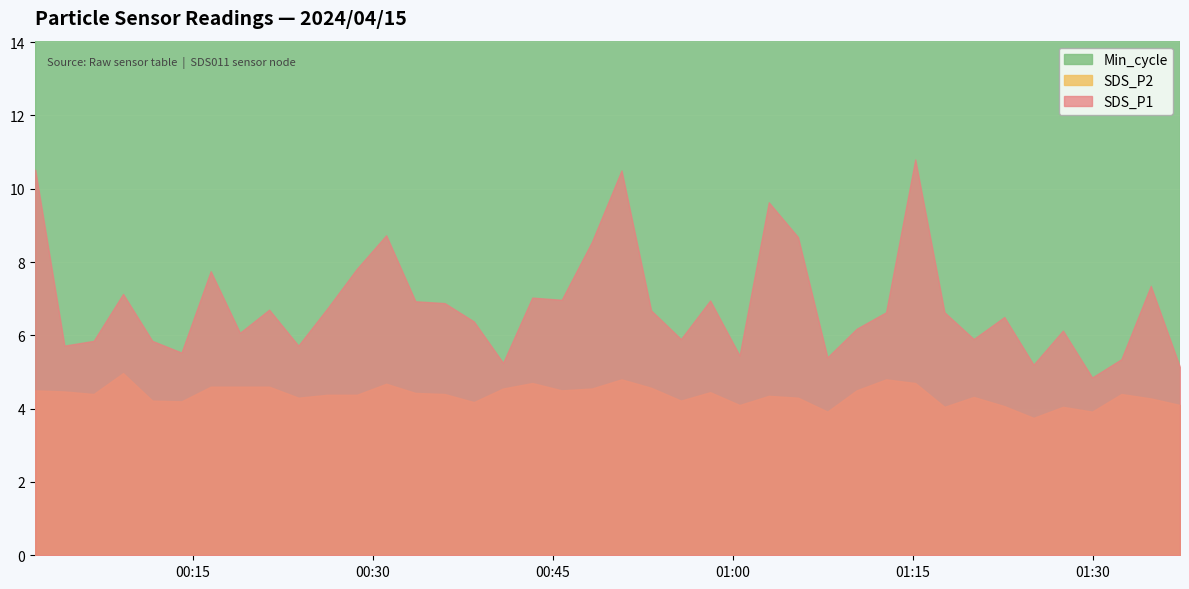

At how many categories does at least one series exceed 17?

40